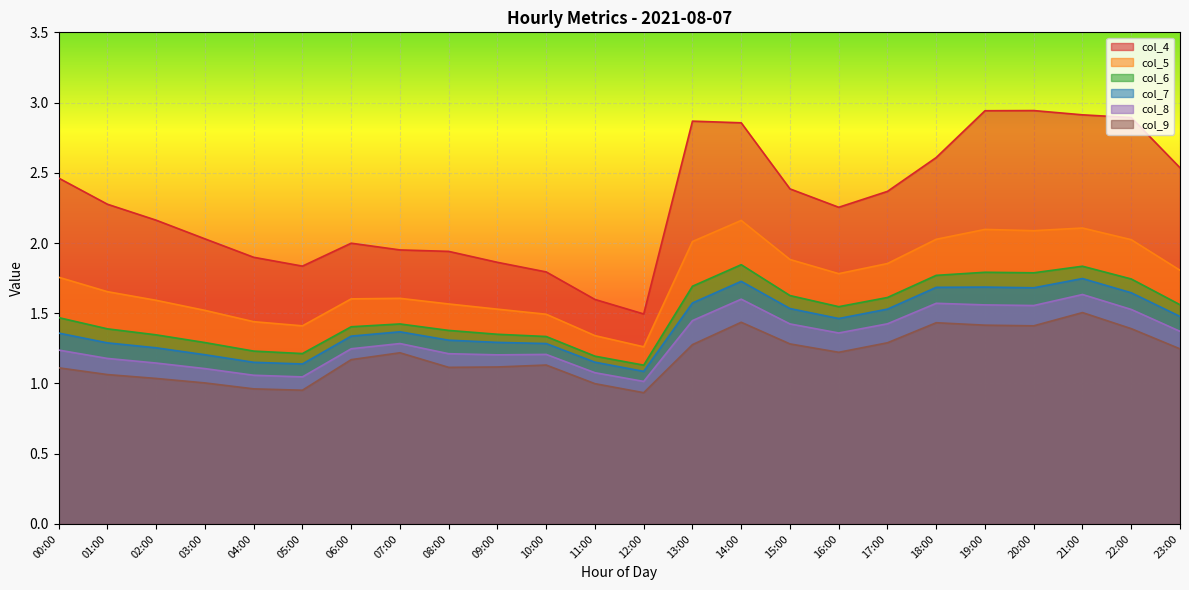

How many categories are shown in the chart?

24